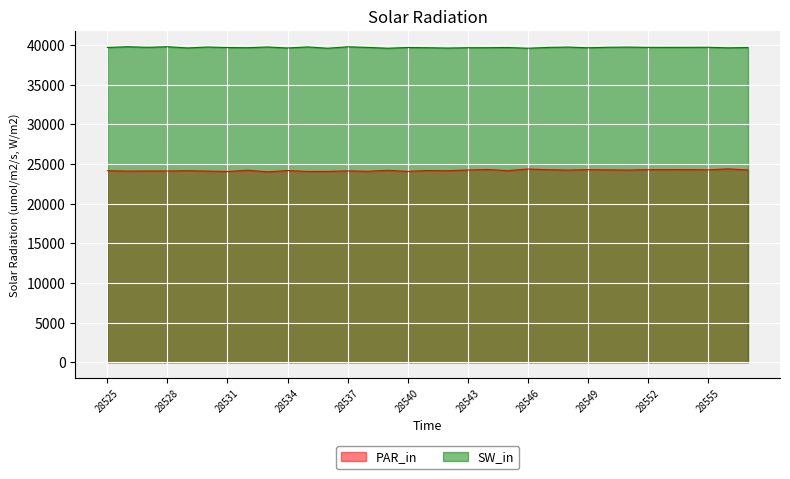

True or false: SW_in and PAR_in intersect in this chart.

False